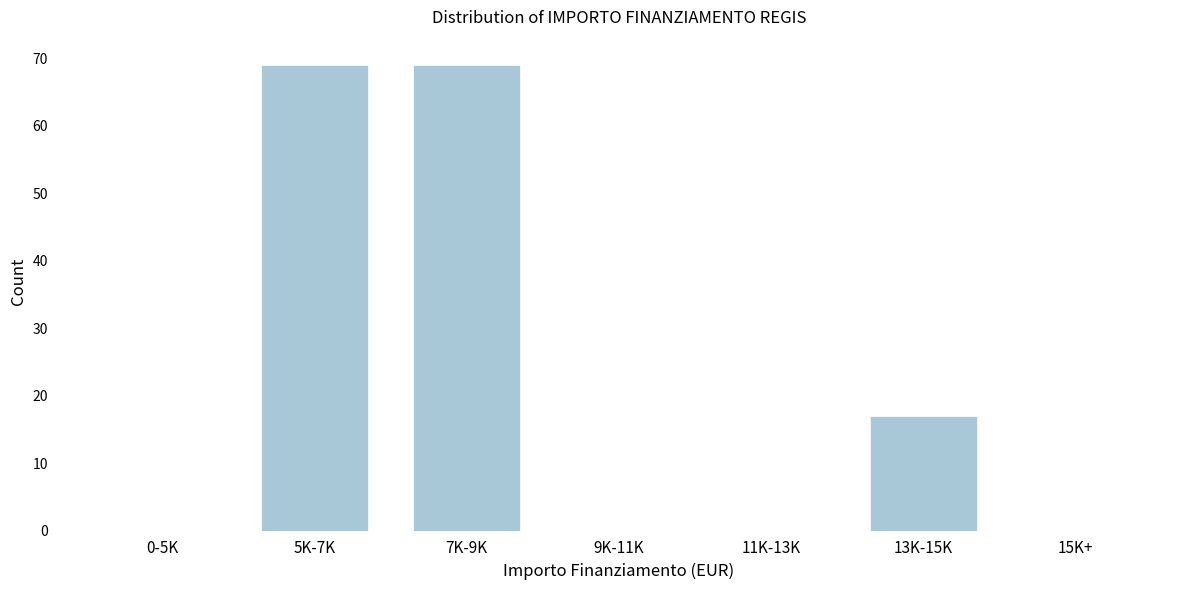

Reading left to right, what are all the values shown in this chart?

0-5K=0	5K-7K=69	7K-9K=69	9K-11K=0	11K-13K=0	13K-15K=17	15K+=0